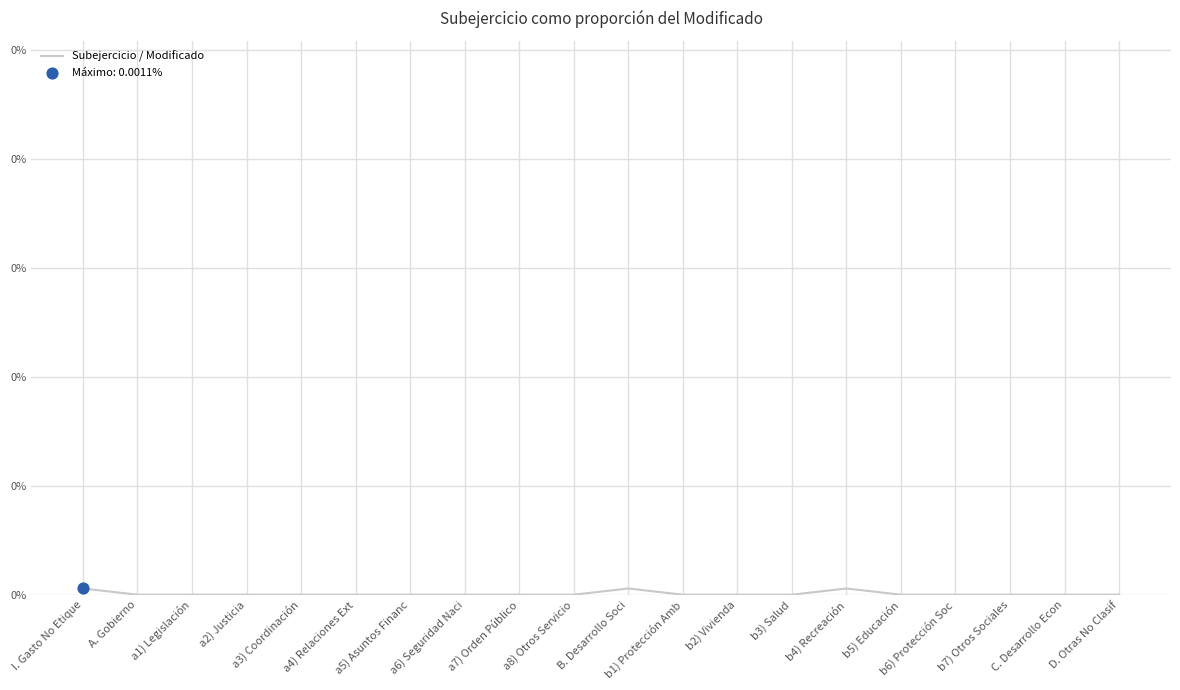

Between D. Otras No Clasif and B. Desarrollo Soci, which is larger?

B. Desarrollo Soci